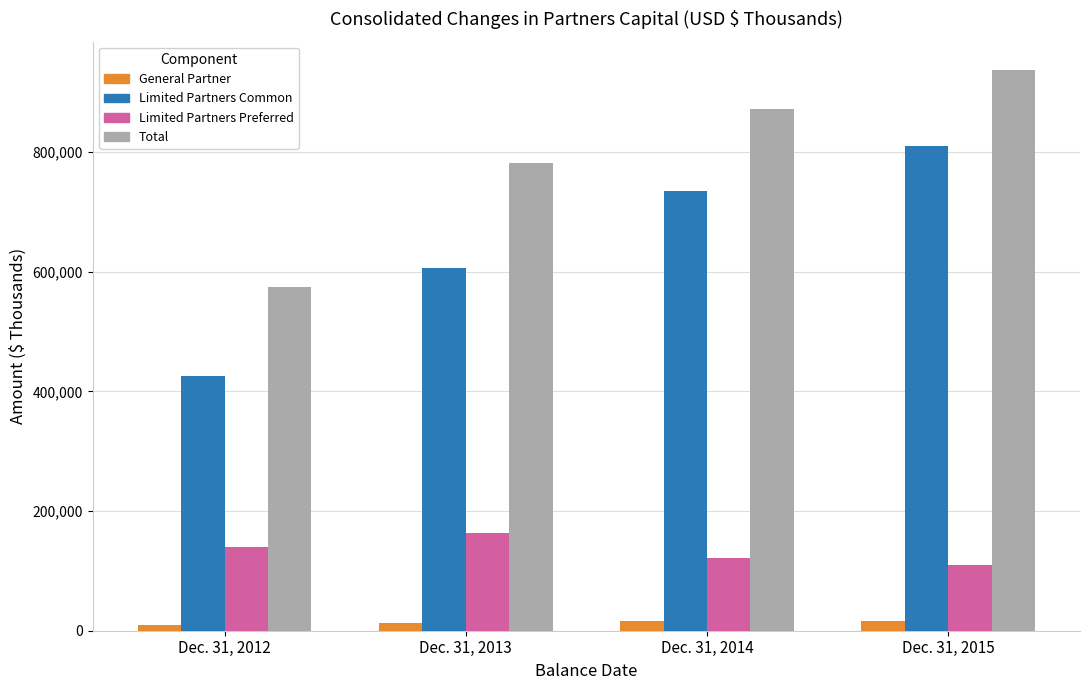

What is the sum of the General Partner values at Dec. 31, 2014 and Dec. 31, 2015?

32600